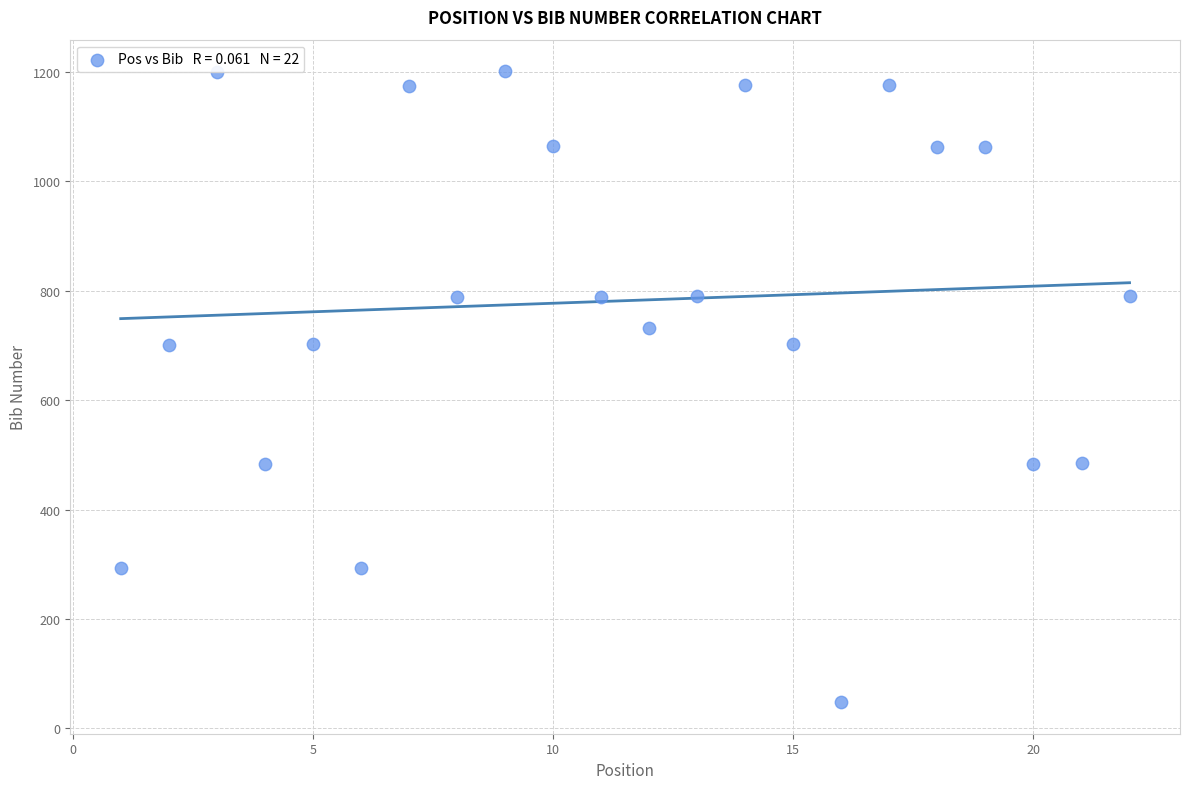

What is the range of Y values (max minus min)?

1153